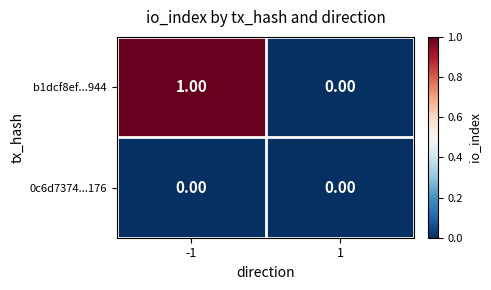

Which series has the largest range (max minus min)?

b1dcf8ef...944